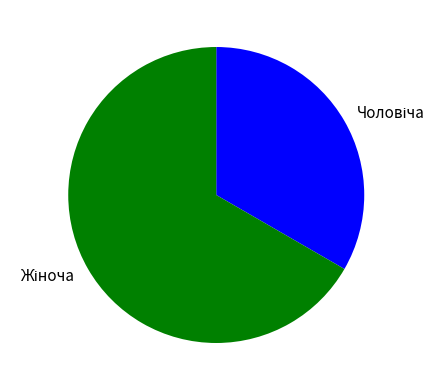

Is there any slice that represents more than half of the pie?

Yes